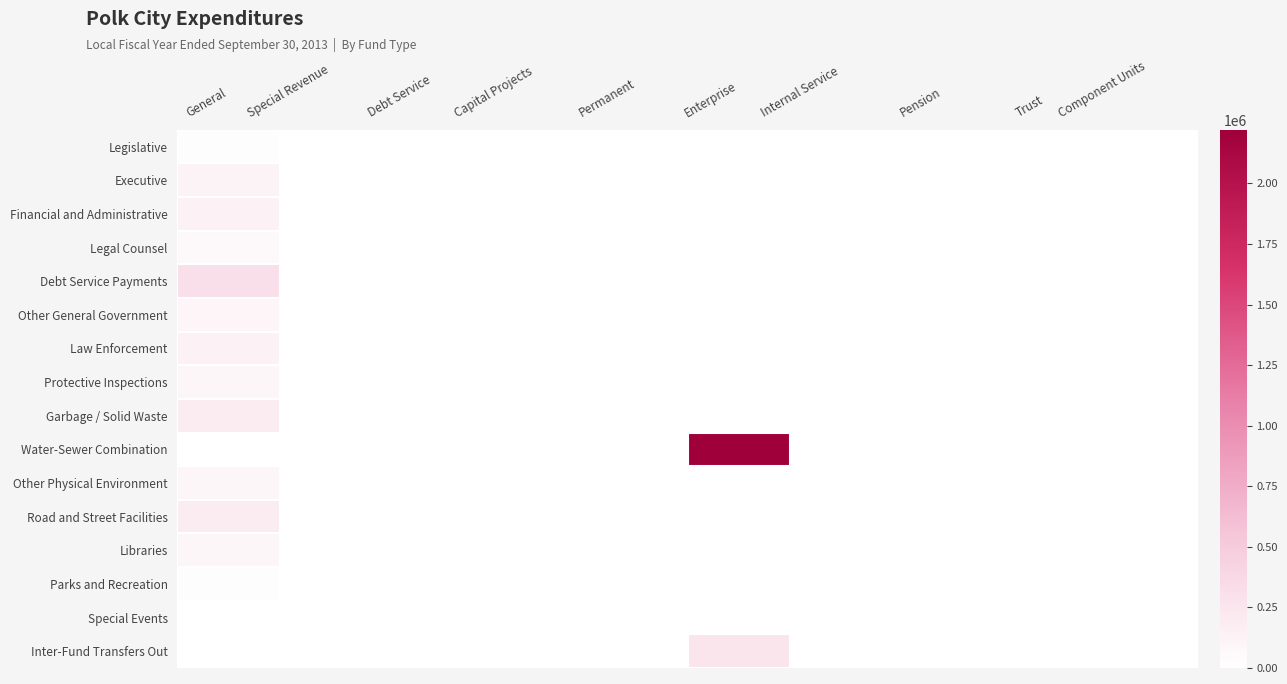

Which series has the largest total across all categories?

Water-Sewer Combination